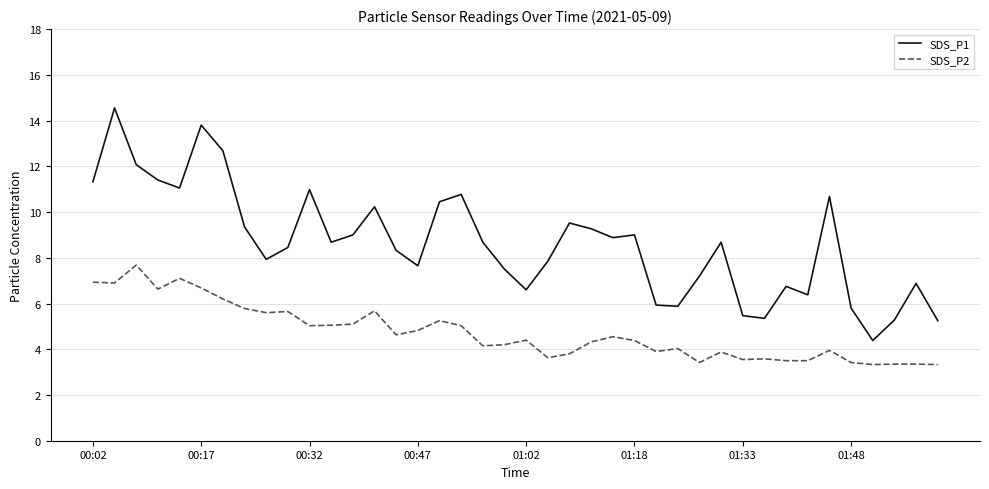

Which series has the largest total across all categories?

SDS_P1